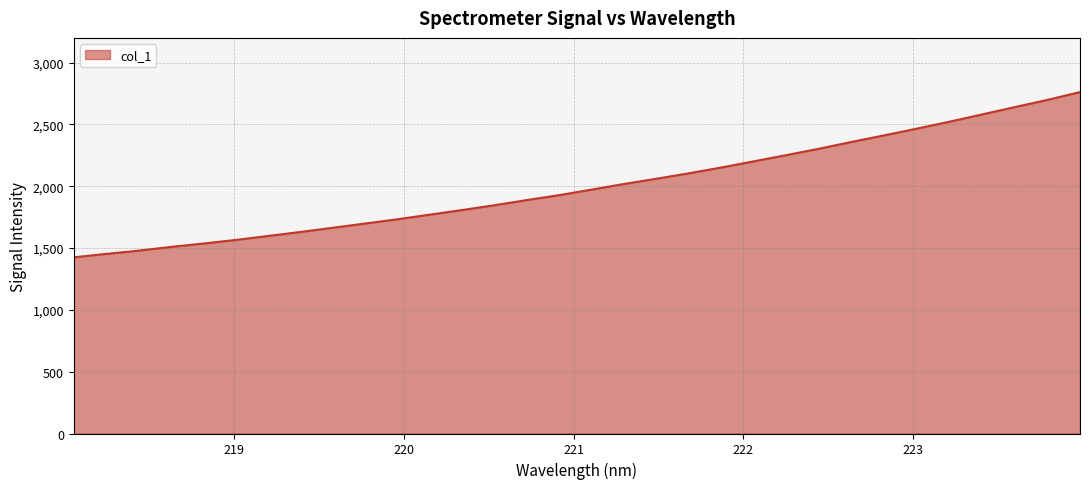

What is the minimum value shown in the chart?

1425.1